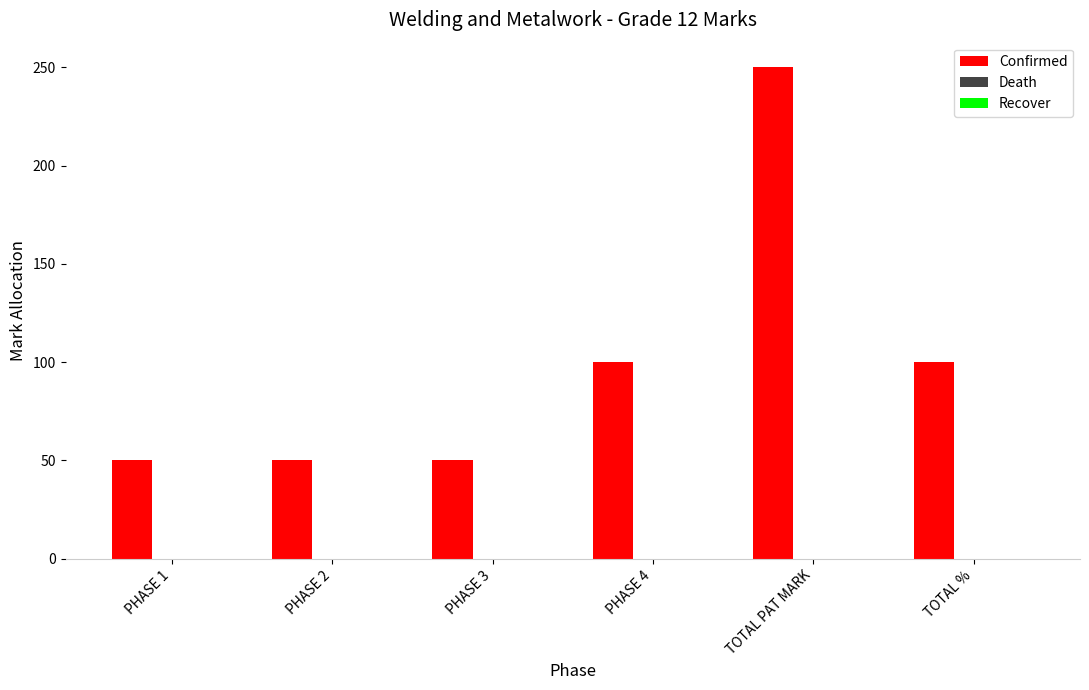

Reading left to right, extract all data points from this chart.

PHASE 1=50	PHASE 2=50	PHASE 3=50	PHASE 4=100	TOTAL PAT MARK=250	TOTAL %=100